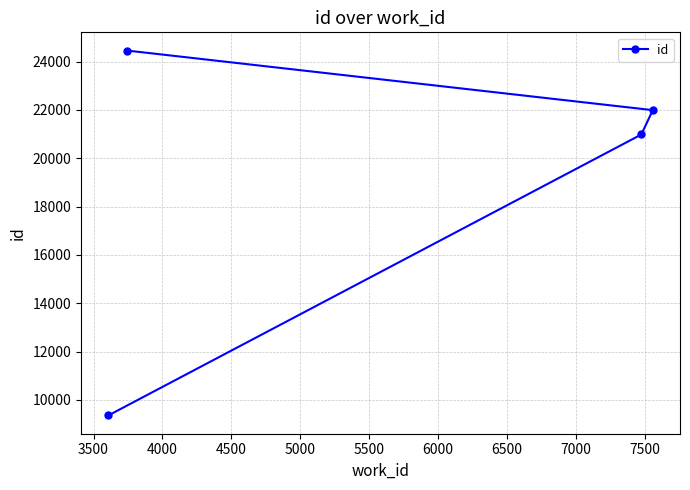

What is the difference between the maximum and second lowest values?

3473